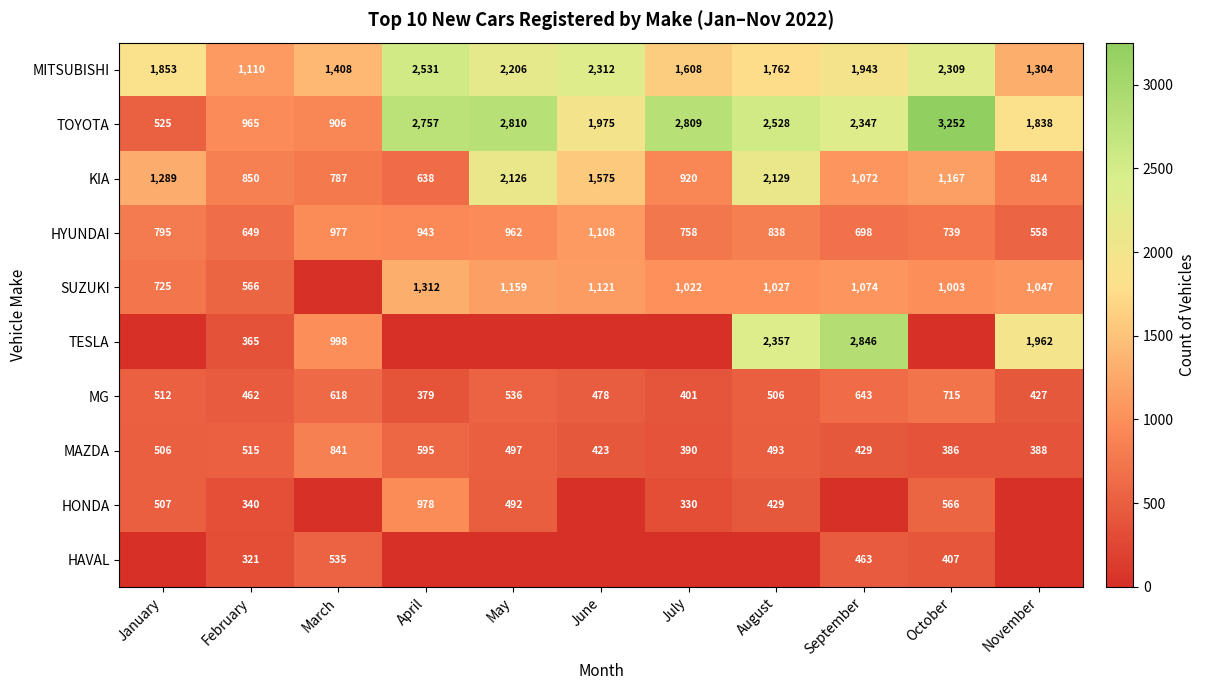

What is the approximate value of HYUNDAI at June?

1108